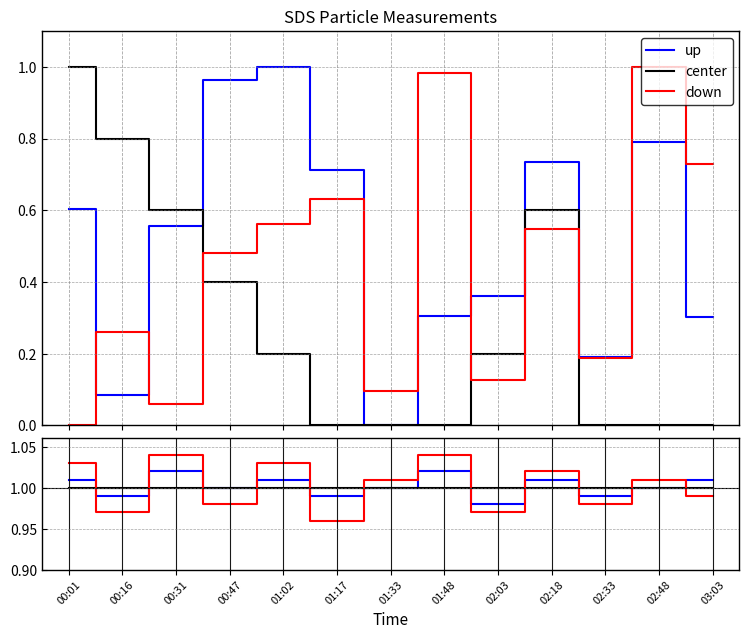

Is this an area chart (filled region under the line)?

No